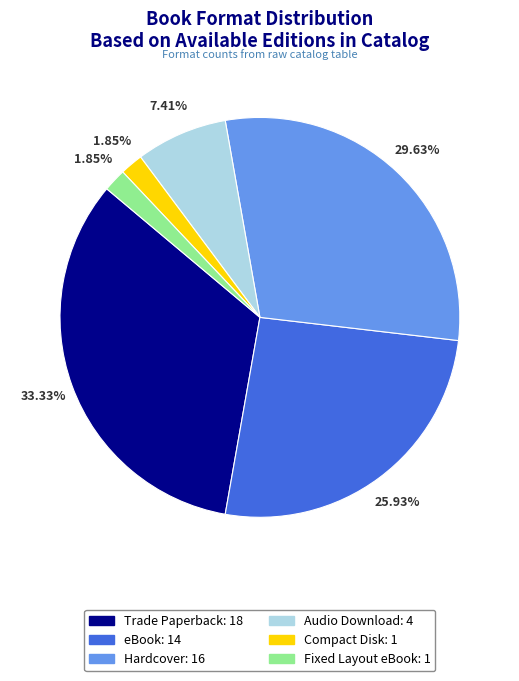

Which slice is the largest?

Trade Paperback